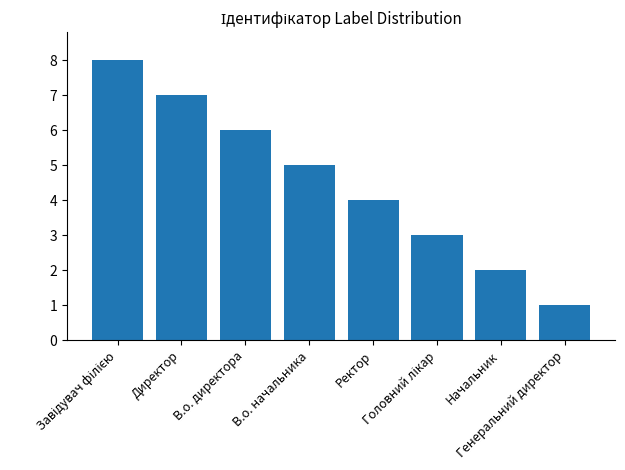

Between В.о. директора and Директор, which is larger?

Директор